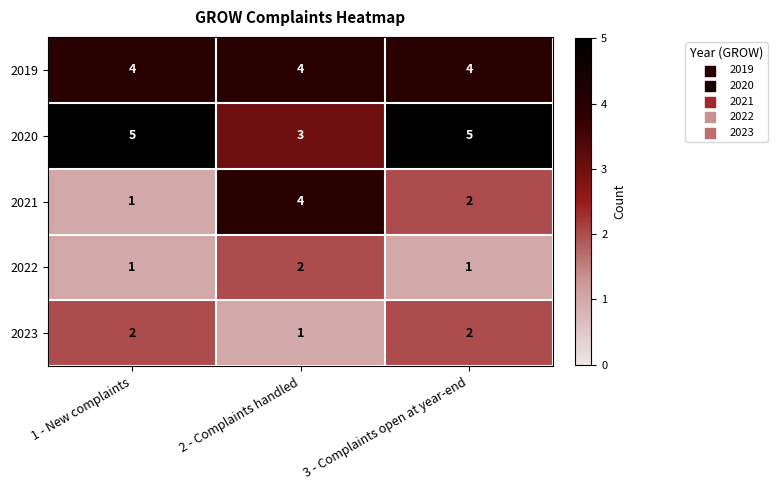

True or false: 2020 has a value of 5 at 1 - New complaints.

True